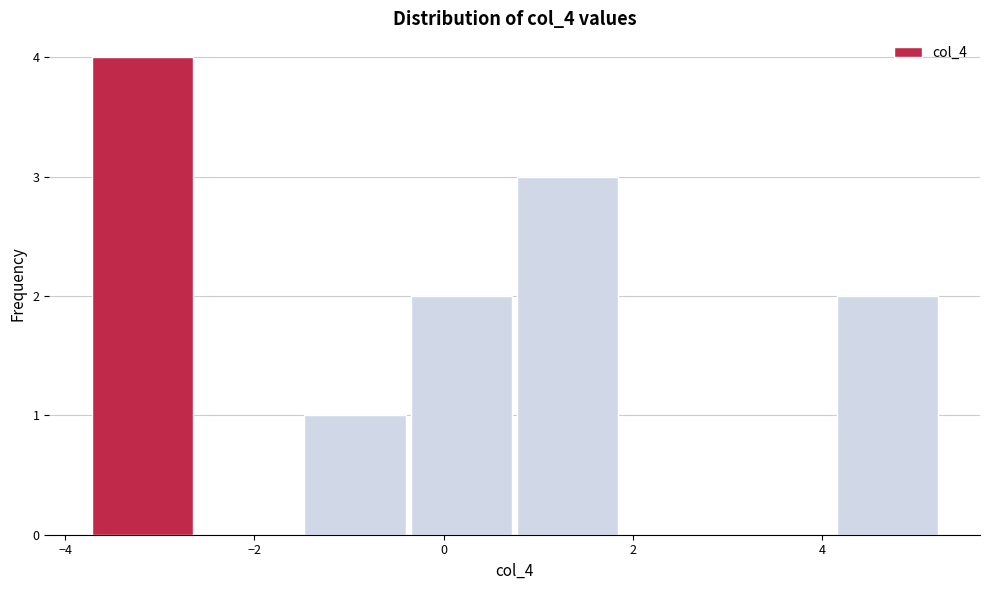

Reading left to right, transcribe this chart: for each bar, give the range it covers on the x-axis and its height. Neither the bar edges nor the heights are printed on the chart, so give them approximately, as read against the axes.

-3.8 to -2.6: 4
-2.6 to -1.4: 0
-1.4 to -0.4: 1
-0.4 to 0.8: 2
0.8 to 1.8: 3
1.8 to 3.0: 0
3.0 to 4.2: 0
4.2 to 5.2: 2